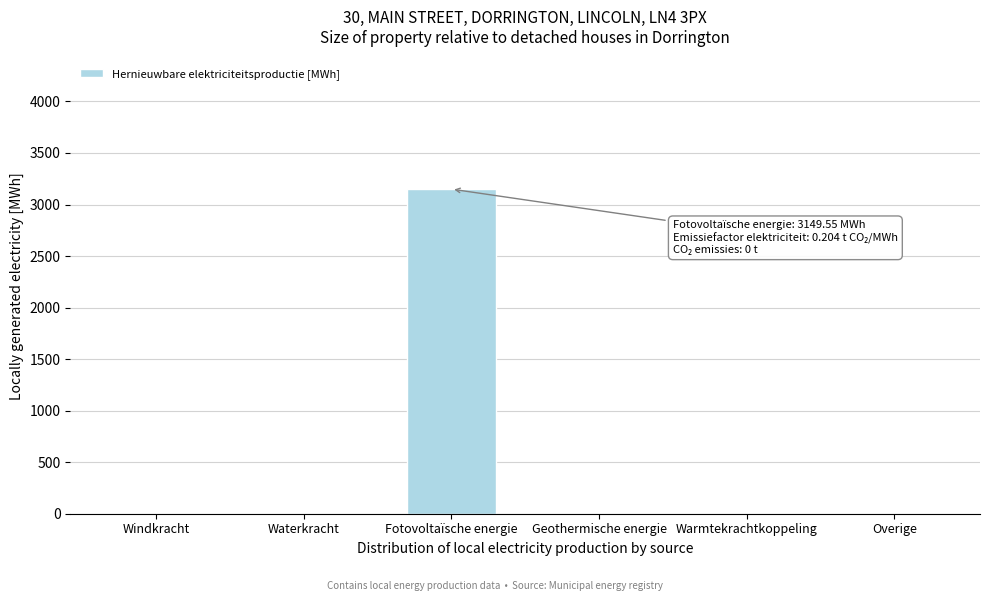

Reading right to left, list all the values displayed in this chart.

Overige=0.0	Warmtekrachtkoppeling=0.0	Geothermische energie=0.0	Fotovoltaïsche energie=3149.6	Waterkracht=0.0	Windkracht=0.0